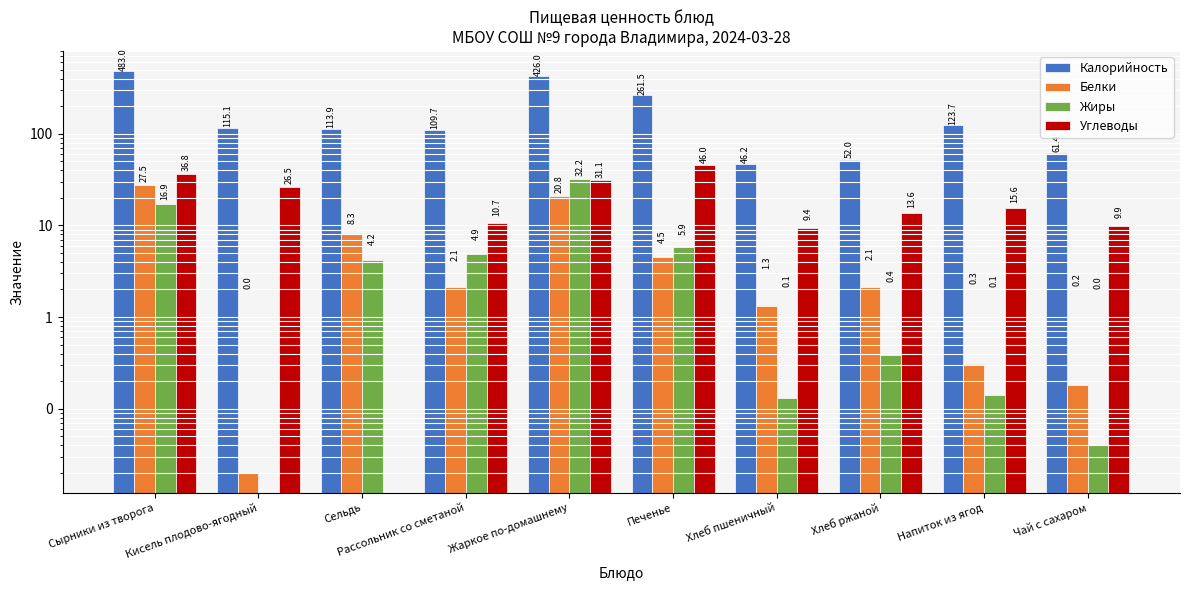

What is the label of the 8th bar from the right?

Сельдь